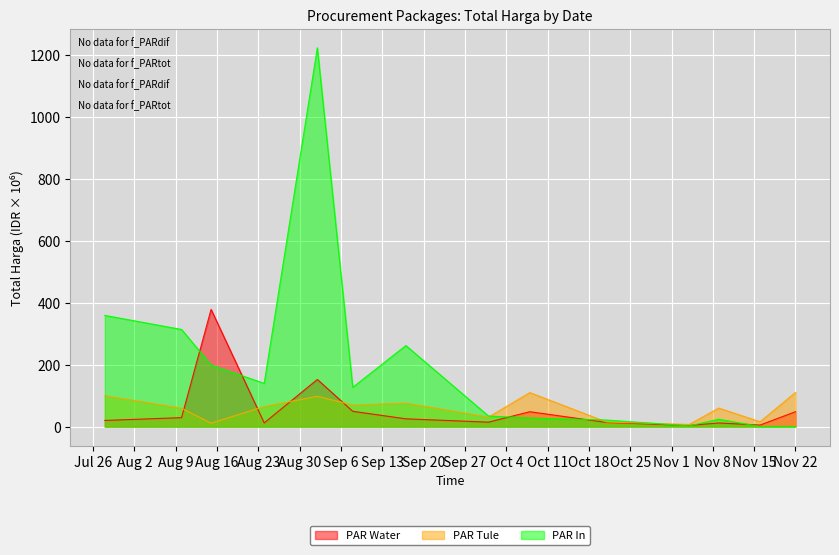

What is the value of the PAR Water point at the 12th from the left?

11.8